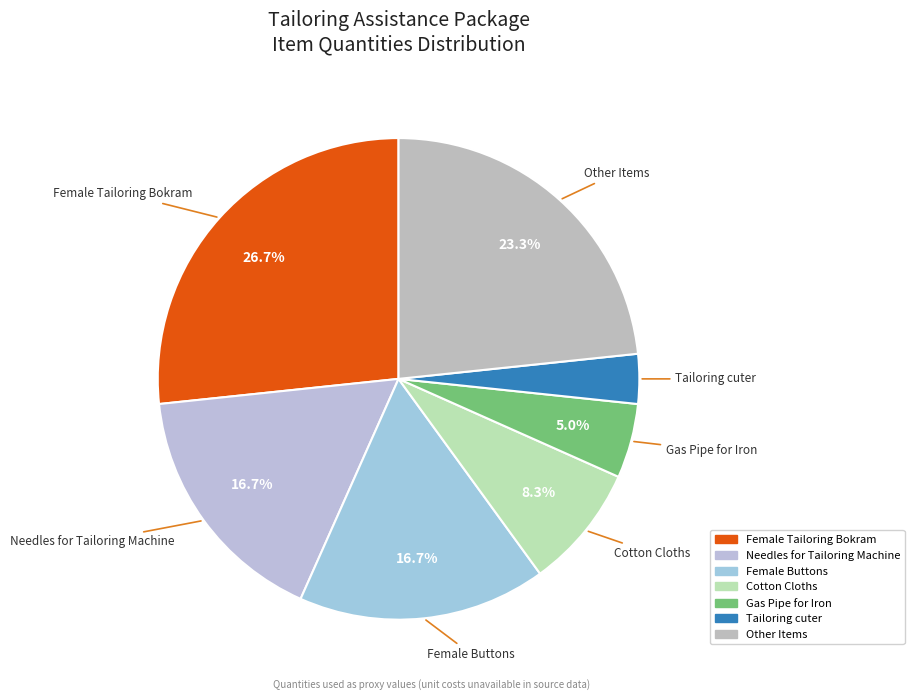

How many slices are in this pie chart?

7